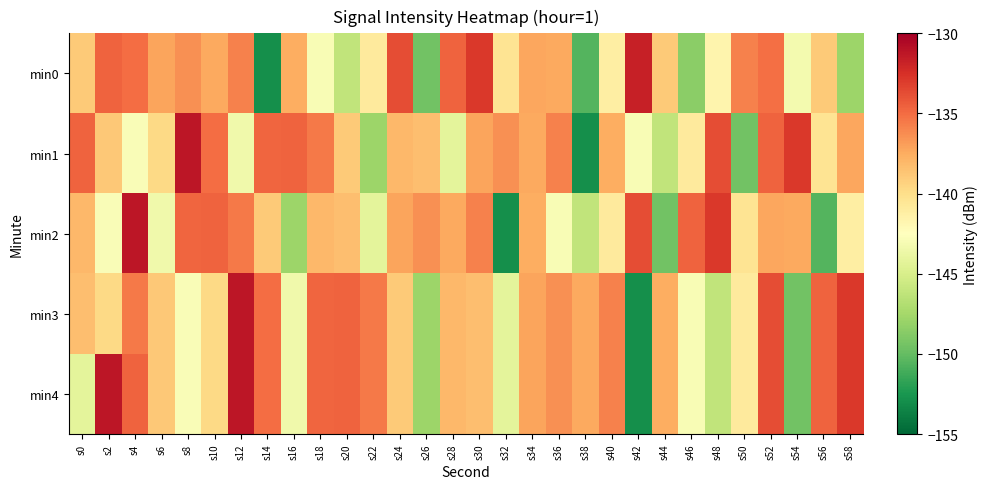

Reading left to right, list all the values displayed in this chart.

min0: s0=-139.0	s2=-134.6	s4=-135.0	s6=-137.2	s8=-136.4	s10=-137.3	s12=-135.8	s14=-152.9	s16=-137.5	s18=-143.0	s20=-146.2	s22=-140.8	s24=-133.8	s26=-149.5	s28=-134.7	s30=-132.8	s32=-140.4	s34=-137.2	s36=-137.4	s38=-150.6	s40=-141.2	s42=-131.7	s44=-138.9	s46=-148.5	s48=-141.7	s50=-135.8	s52=-135.2	s54=-143.2	s56=-139.0	s58=-147.9
min1: s0=-134.6	s2=-138.8	s4=-142.9	s6=-139.7	s8=-131.3	s10=-135.0	s12=-143.4	s14=-134.7	s16=-134.6	s18=-135.5	s20=-139.0	s22=-147.9	s24=-138.0	s26=-138.3	s28=-144.2	s30=-137.2	s32=-136.4	s34=-137.3	s36=-135.8	s38=-152.9	s40=-137.5	s42=-143.0	s44=-146.2	s46=-140.8	s48=-133.8	s50=-149.5	s52=-134.7	s54=-132.8	s56=-140.4	s58=-137.2
min2: s0=-138.0	s2=-142.9	s4=-131.3	s6=-143.4	s8=-134.7	s10=-134.6	s12=-135.5	s14=-139.0	s16=-147.9	s18=-138.0	s20=-138.3	s22=-144.2	s24=-137.2	s26=-136.4	s28=-137.3	s30=-135.8	s32=-152.9	s34=-137.5	s36=-143.0	s38=-146.2	s40=-140.8	s42=-133.8	s44=-149.5	s46=-134.7	s48=-132.8	s50=-140.4	s52=-137.2	s54=-137.4	s56=-150.6	s58=-141.2
min3: s0=-138.3	s2=-139.7	s4=-135.5	s6=-138.8	s8=-142.9	s10=-139.7	s12=-131.3	s14=-135.0	s16=-143.4	s18=-134.7	s20=-134.6	s22=-135.5	s24=-139.0	s26=-147.9	s28=-138.0	s30=-138.3	s32=-144.2	s34=-137.2	s36=-136.4	s38=-137.3	s40=-135.8	s42=-152.9	s44=-137.5	s46=-143.0	s48=-146.2	s50=-140.8	s52=-133.8	s54=-149.5	s56=-134.7	s58=-132.8
min4: s0=-144.2	s2=-131.3	s4=-134.6	s6=-138.8	s8=-142.9	s10=-139.7	s12=-131.3	s14=-135.0	s16=-143.4	s18=-134.7	s20=-134.6	s22=-135.5	s24=-139.0	s26=-147.9	s28=-138.0	s30=-138.3	s32=-144.2	s34=-137.2	s36=-136.4	s38=-137.3	s40=-135.8	s42=-152.9	s44=-137.5	s46=-143.0	s48=-146.2	s50=-140.8	s52=-133.8	s54=-149.5	s56=-134.7	s58=-132.8